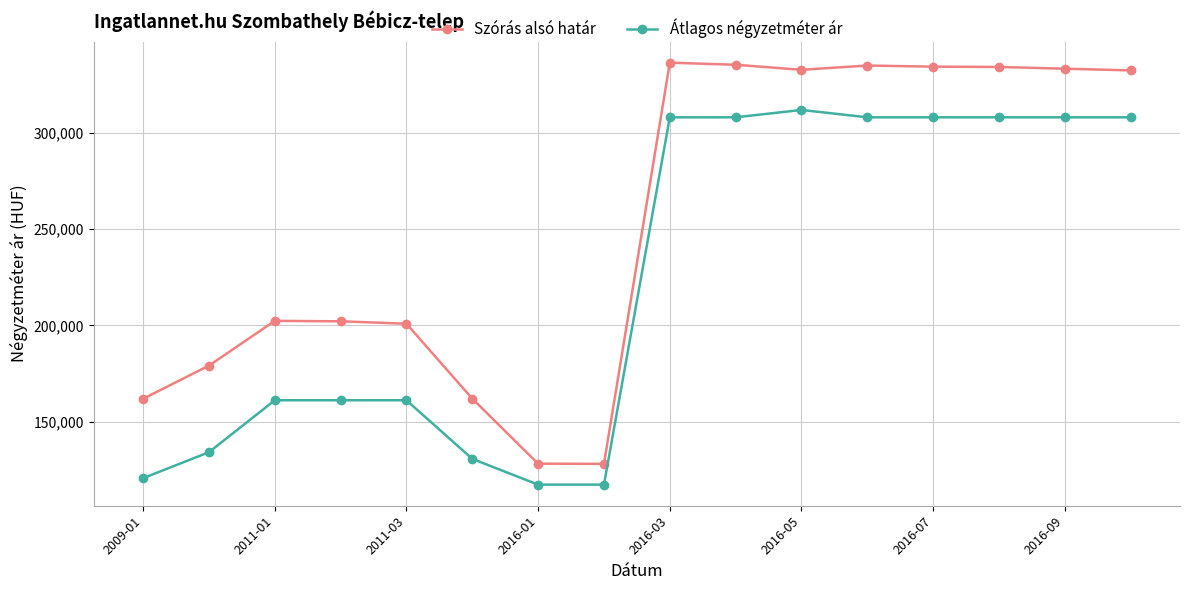

Which series has the widest spread of values?

Szórás alsó határ